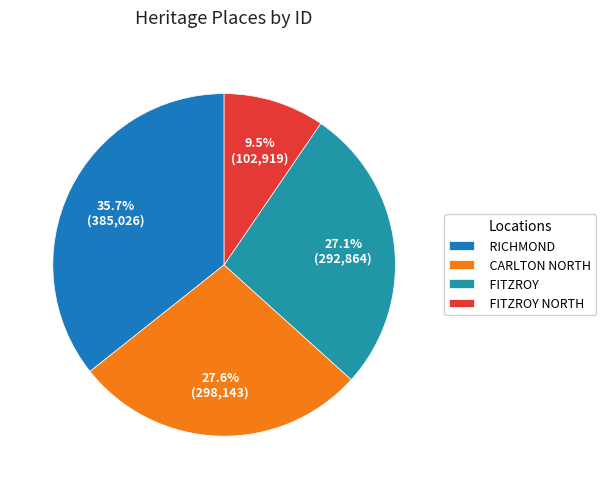

Which slice is the smallest?

FITZROY NORTH